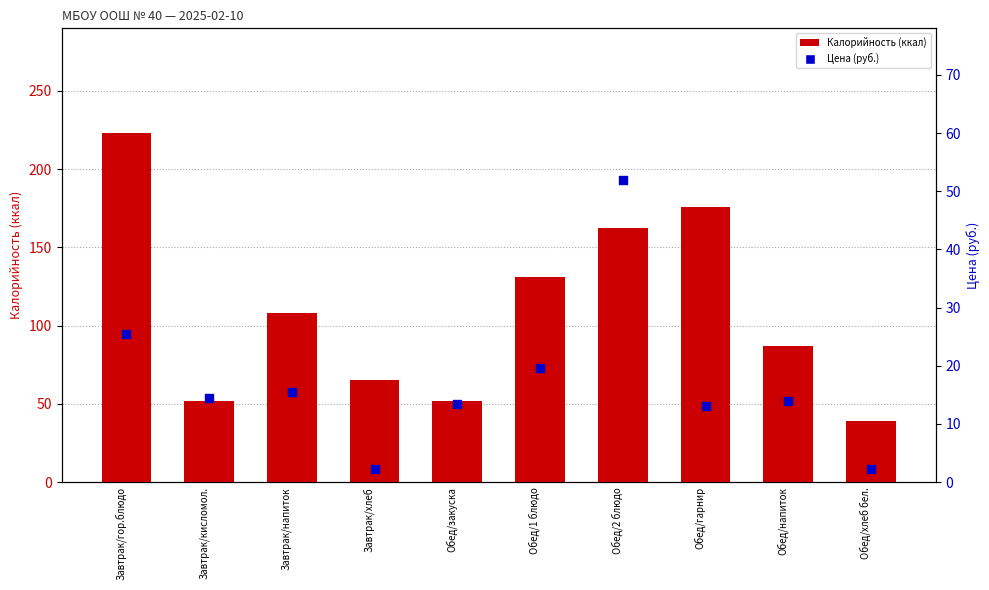

What is the total value across all series at Обед/гарнир?

189.1